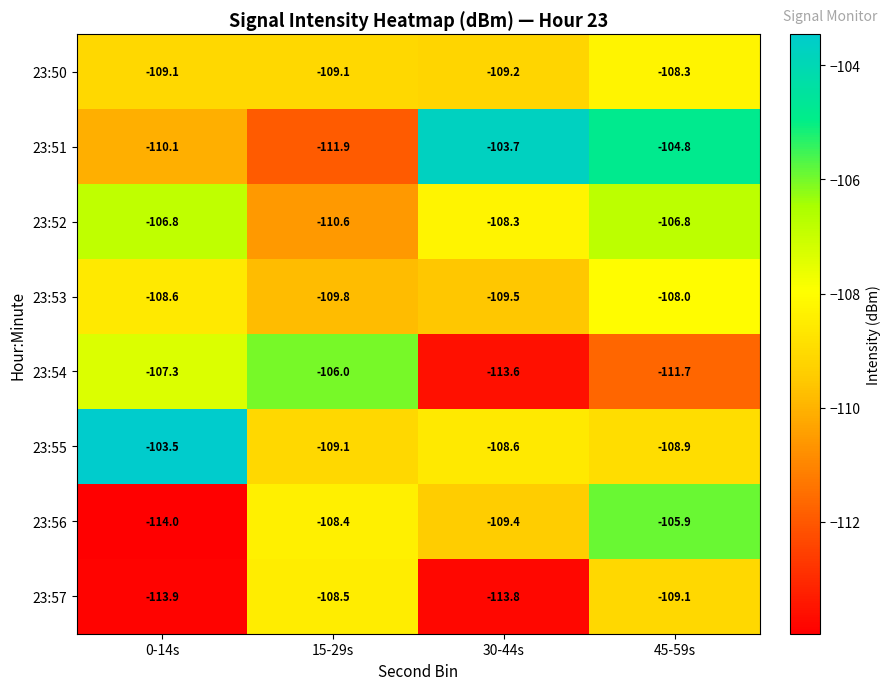

What is the difference between the 23:55 values at 30-44s and 0-14s?

5.1